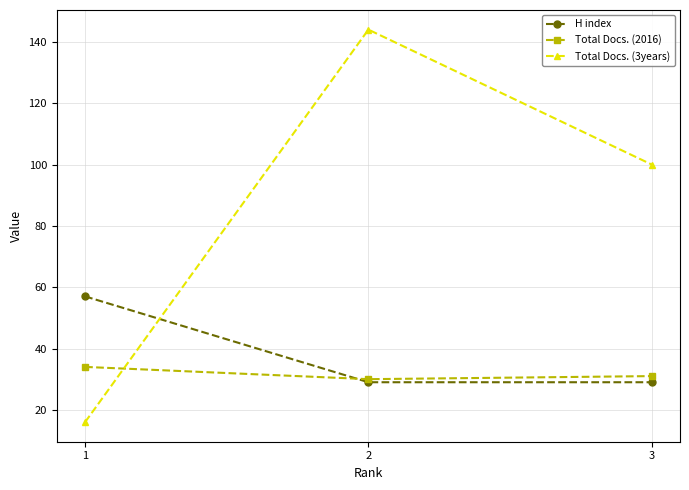

Which series has the largest total across all categories?

Total Docs. (3years)